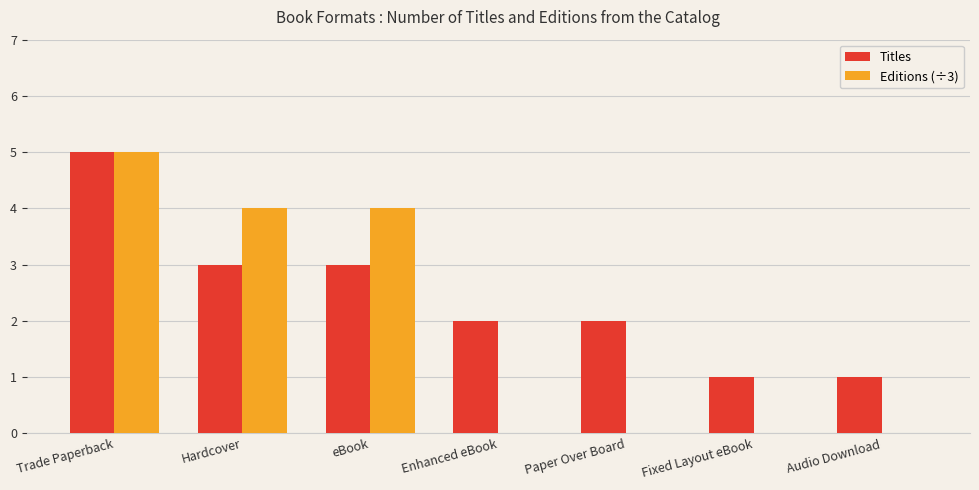

At which category is the sum across all series the highest?

Trade Paperback